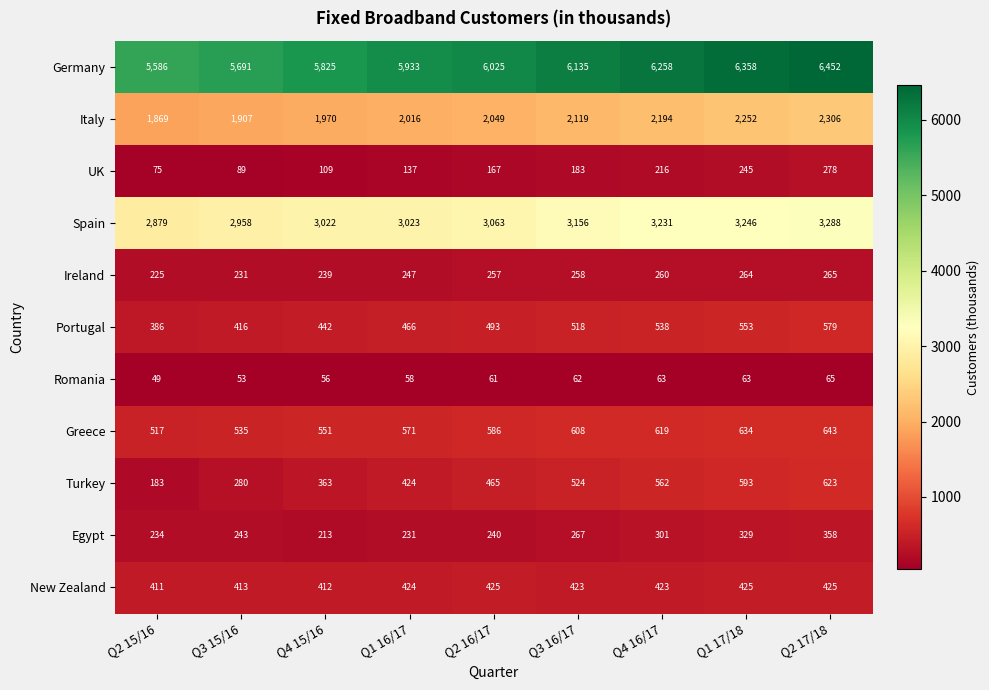

The value of Spain at Q1 17/18 is 3246. True or false?

True